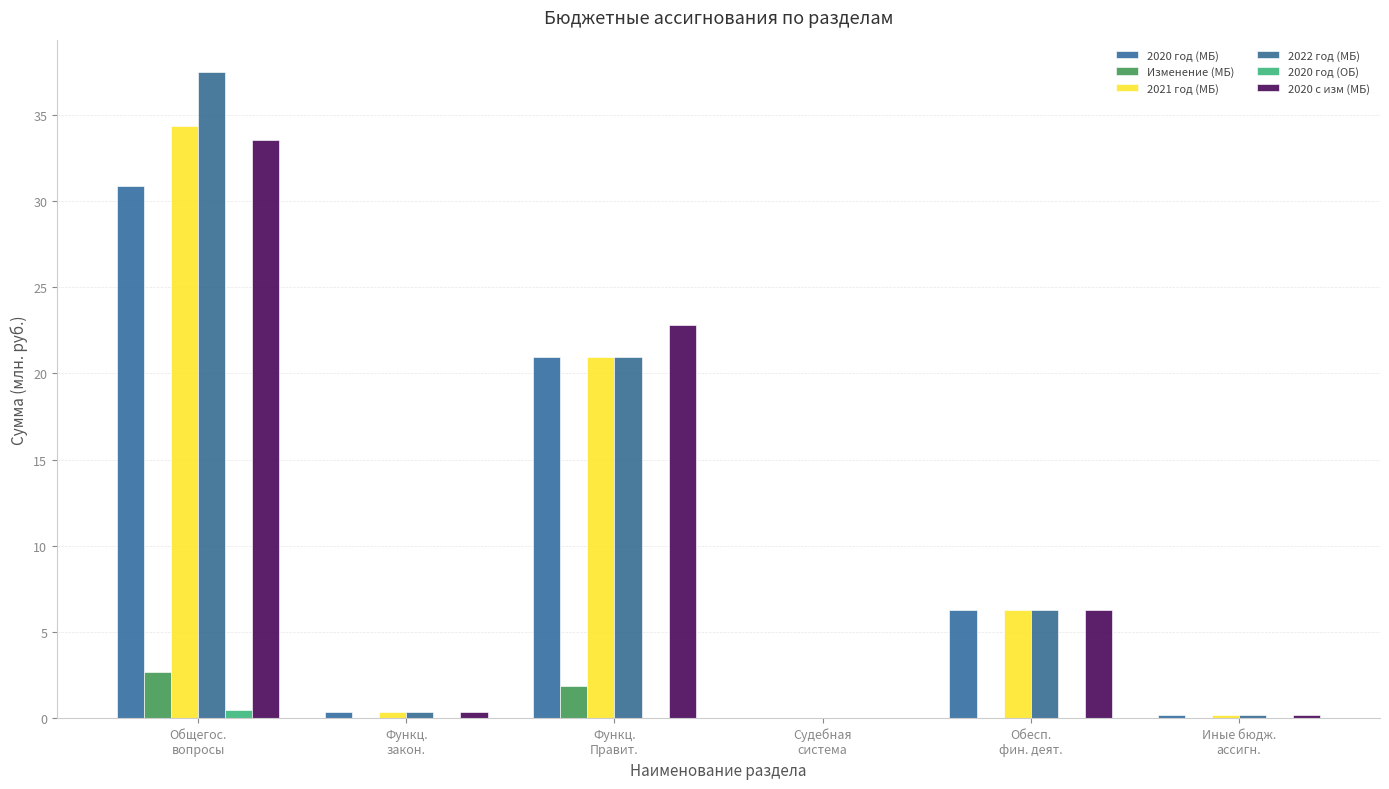

At which label is 2021 год (МБ) closest to 17?

Функц.
Правит.